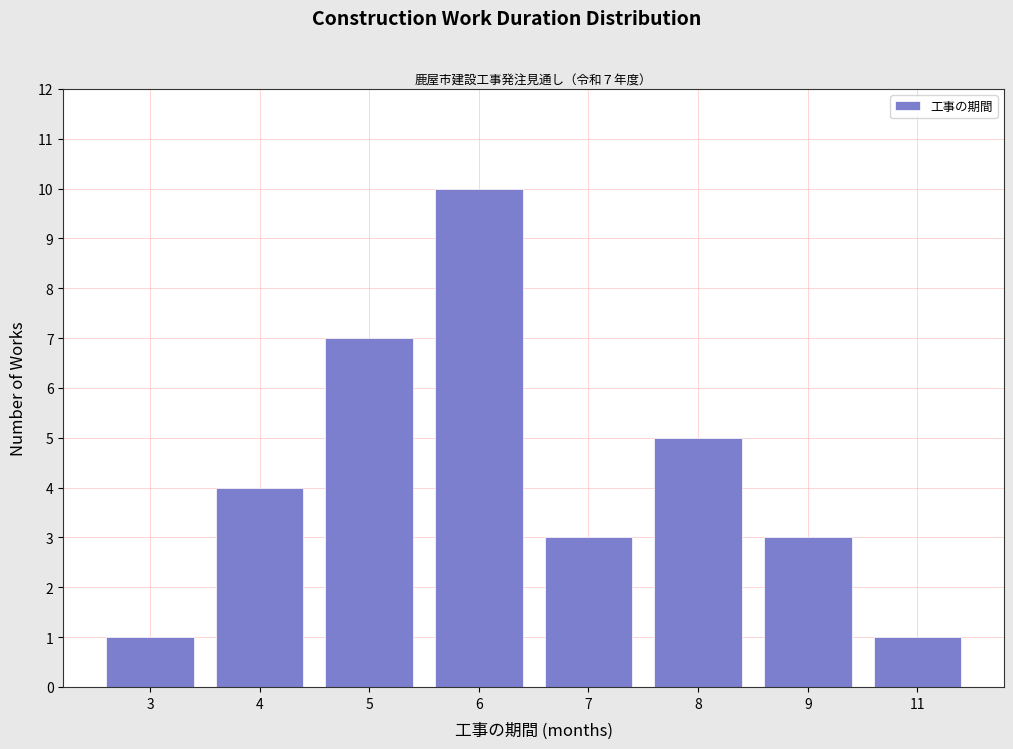

Reading left to right, what are all the values shown in this chart?

3=1	4=4	5=7	6=10	7=3	8=5	9=3	11=1